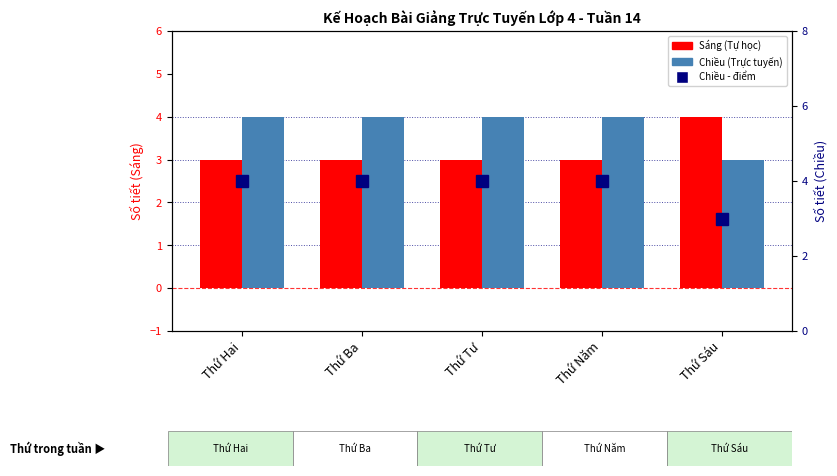

What is the sum of all Chiều (Trực tuyến) - điểm values?

19